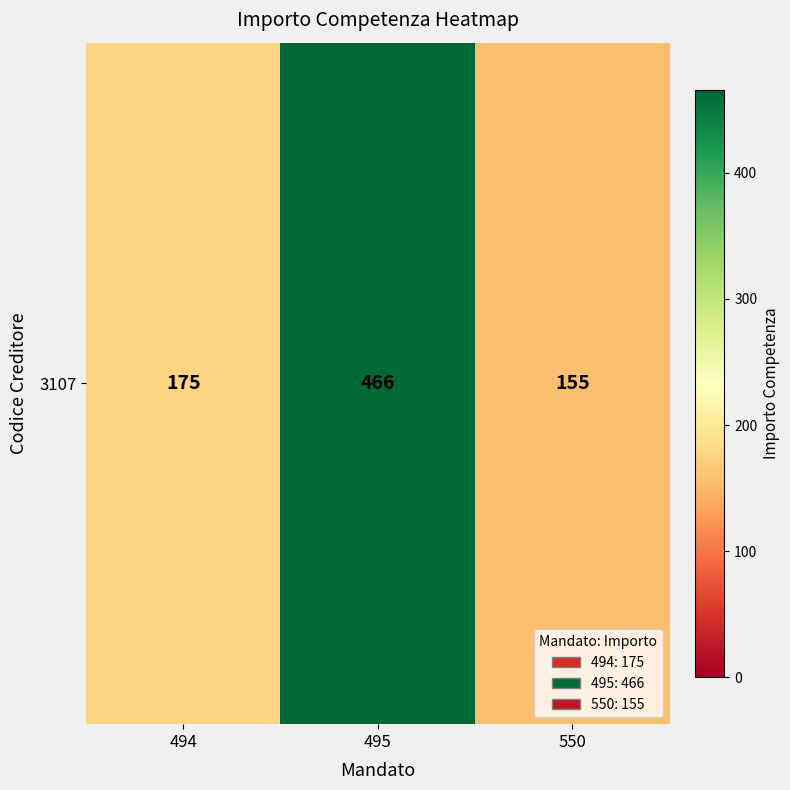

The chart shows a value of 466 at 495. True or false?

True